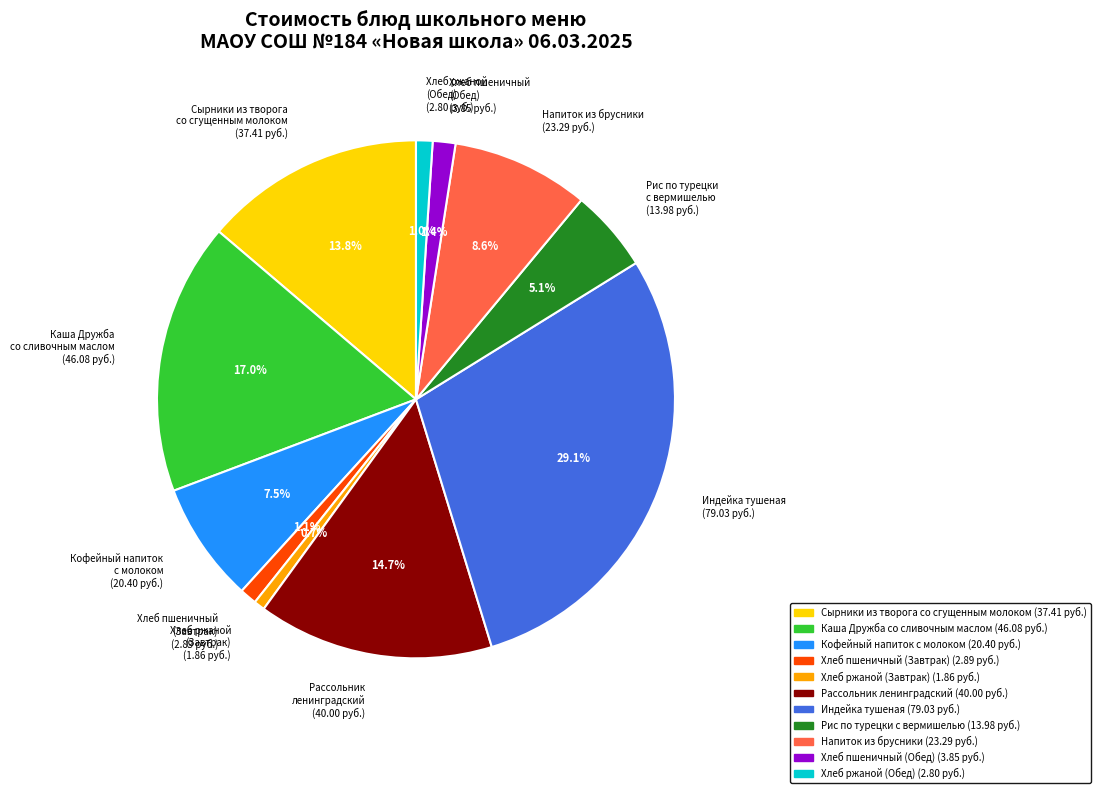

Does Индейка тушеная represent more than half of the total?

No